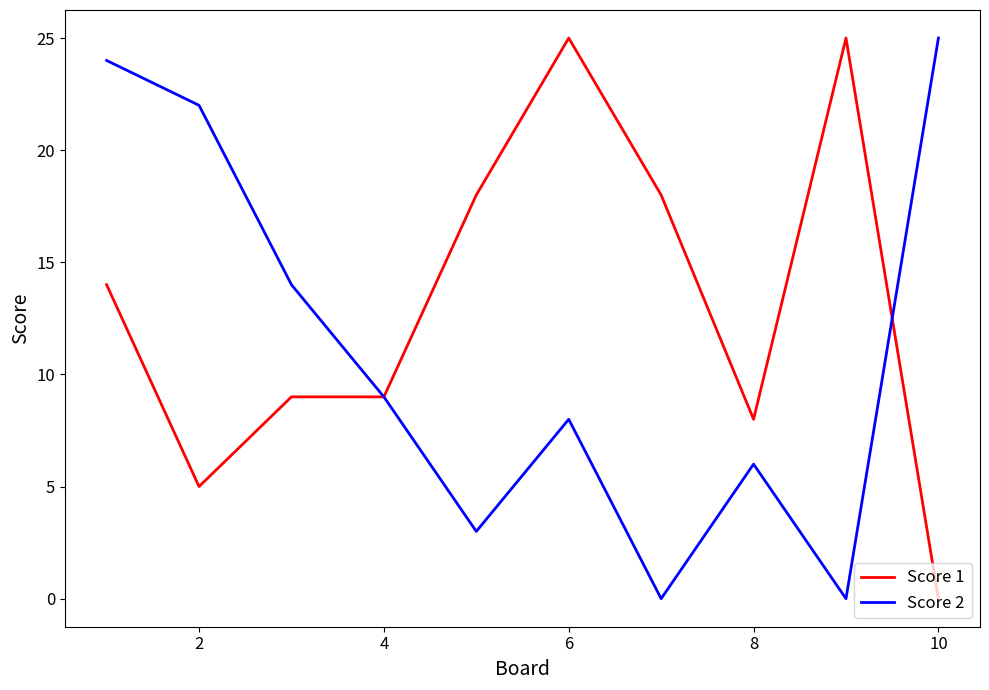

Does the chart display data point markers on the line(s)?

No